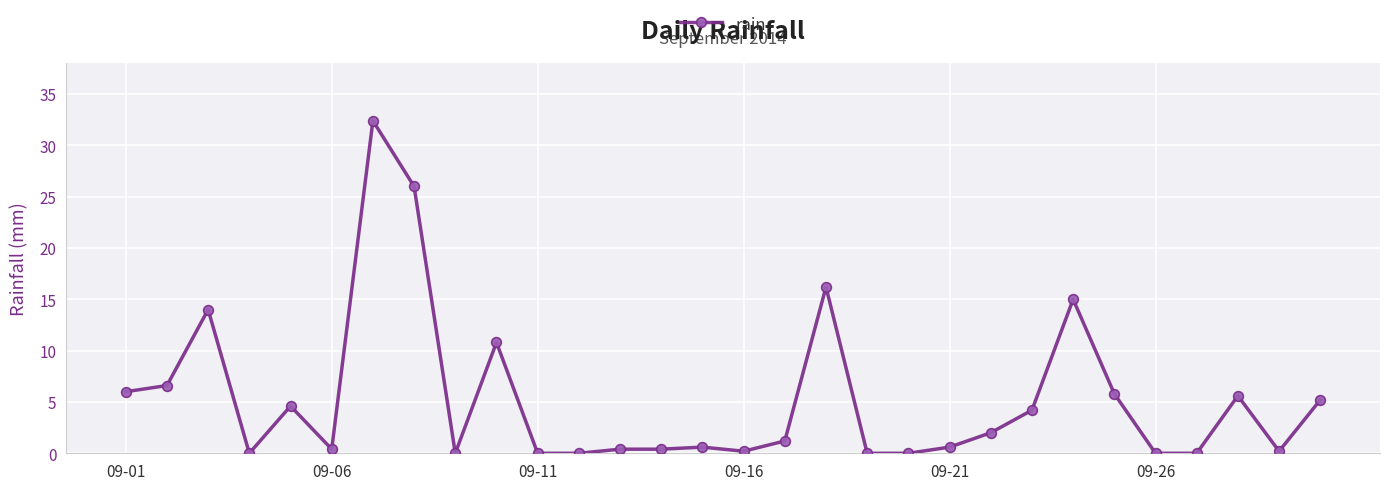

What is the greatest value displayed?

32.4